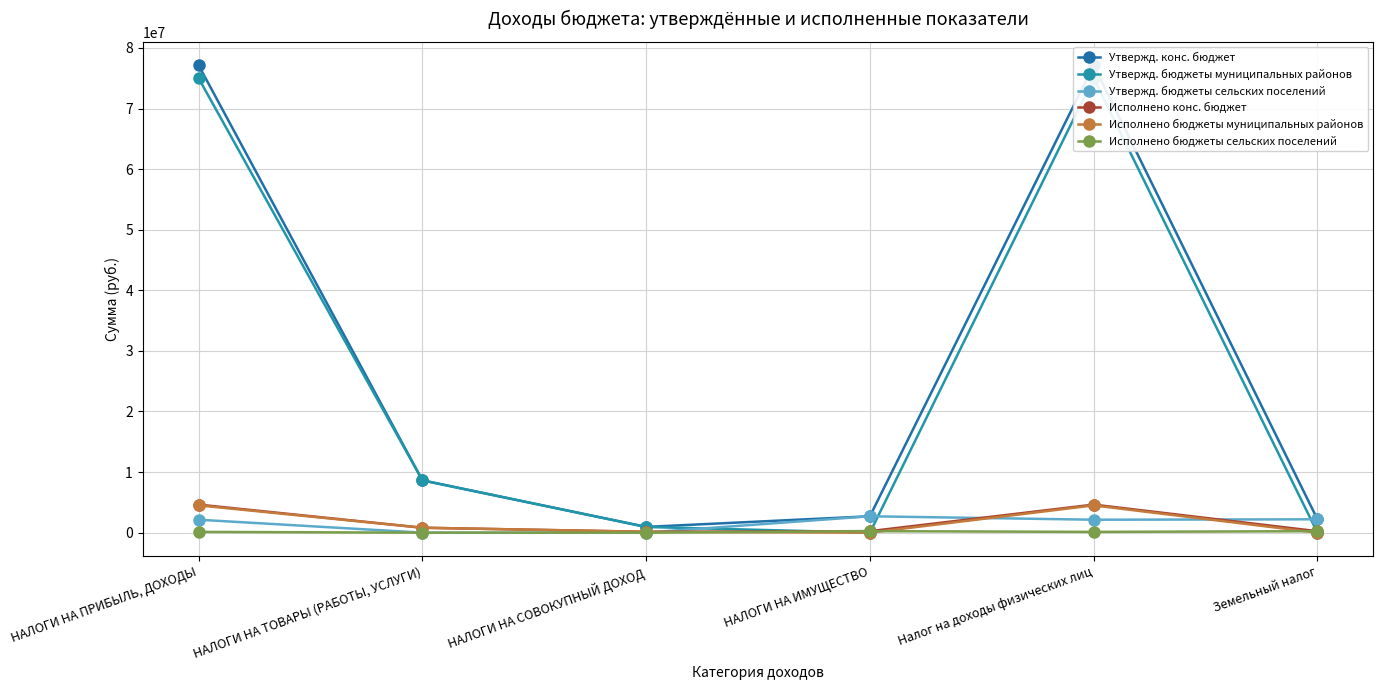

Is the value of Исполнено конс. бюджет at НАЛОГИ НА СОВОКУПНЫЙ ДОХОД greater than the value of Исполнено бюджеты муниципальных районов at НАЛОГИ НА ИМУЩЕСТВО?

Yes